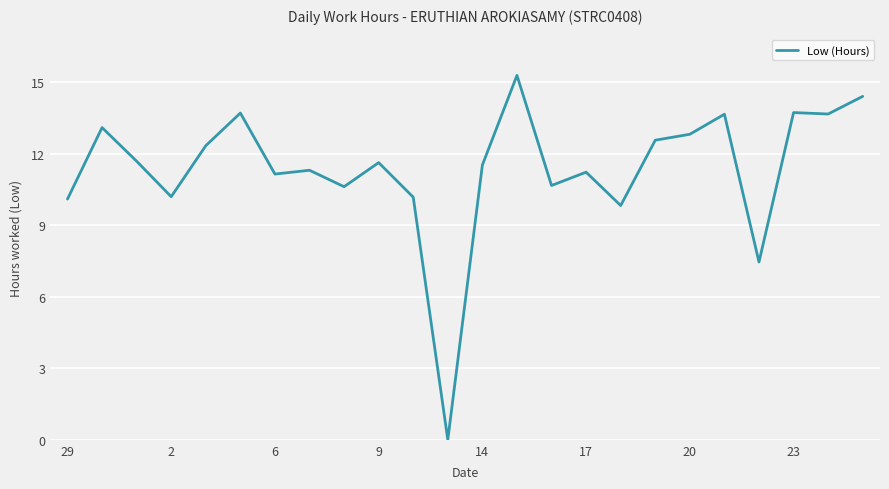

What is the greatest value displayed?

15.3